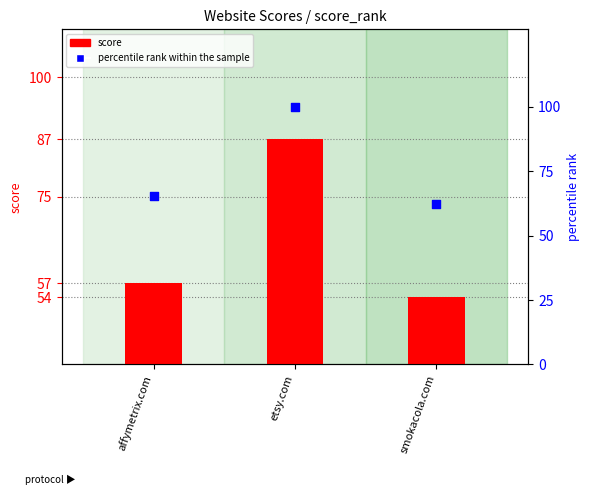

At which category is the sum across all series the highest?

etsy.com